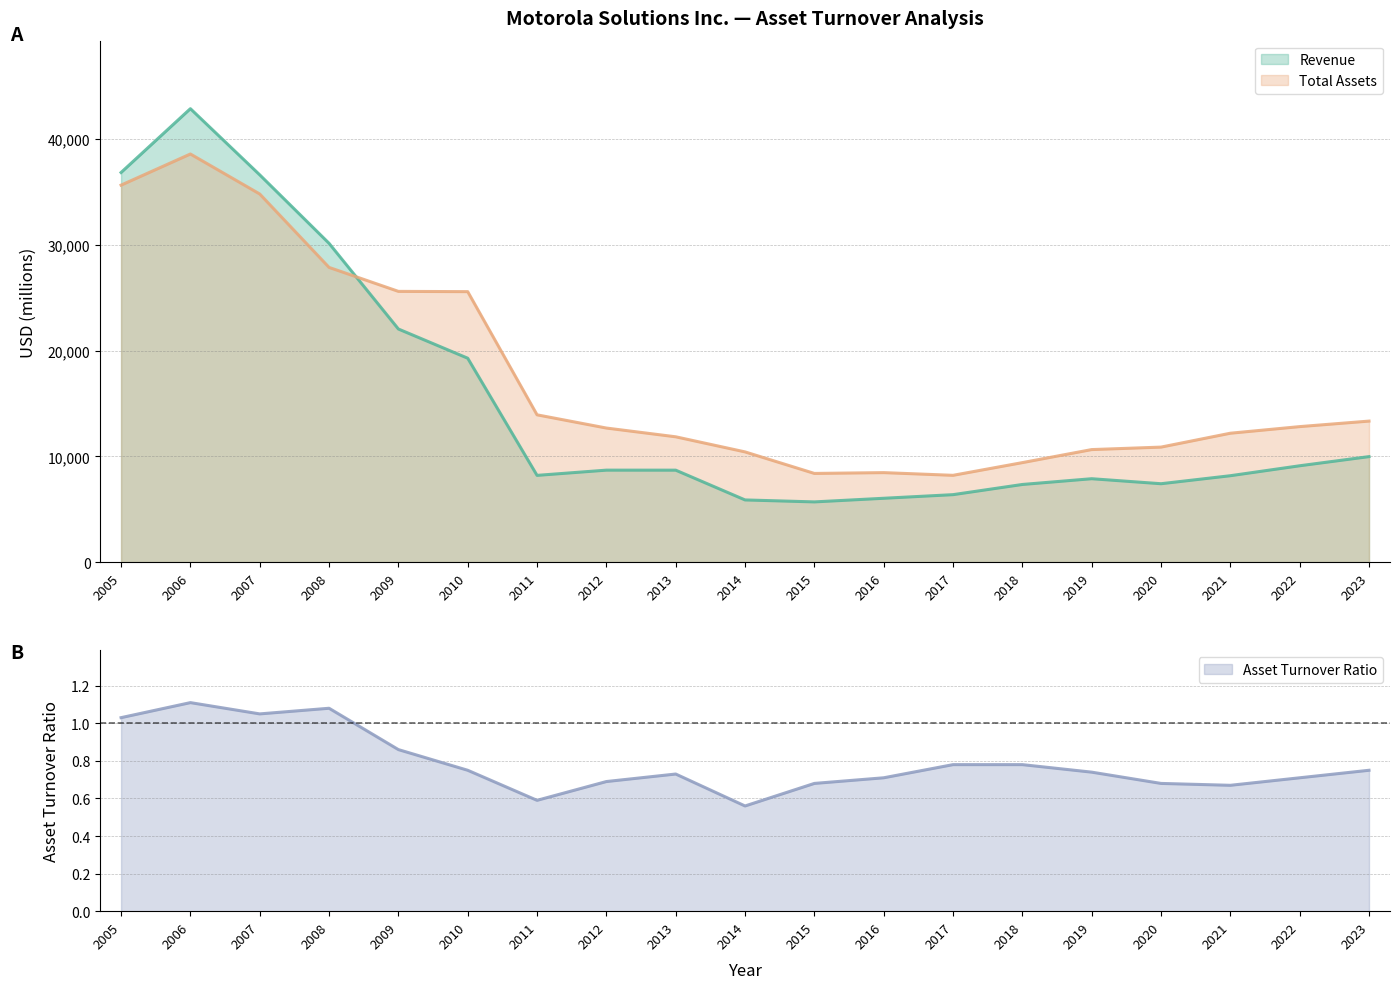

Which has a higher value, 2023 or 2013?

2023